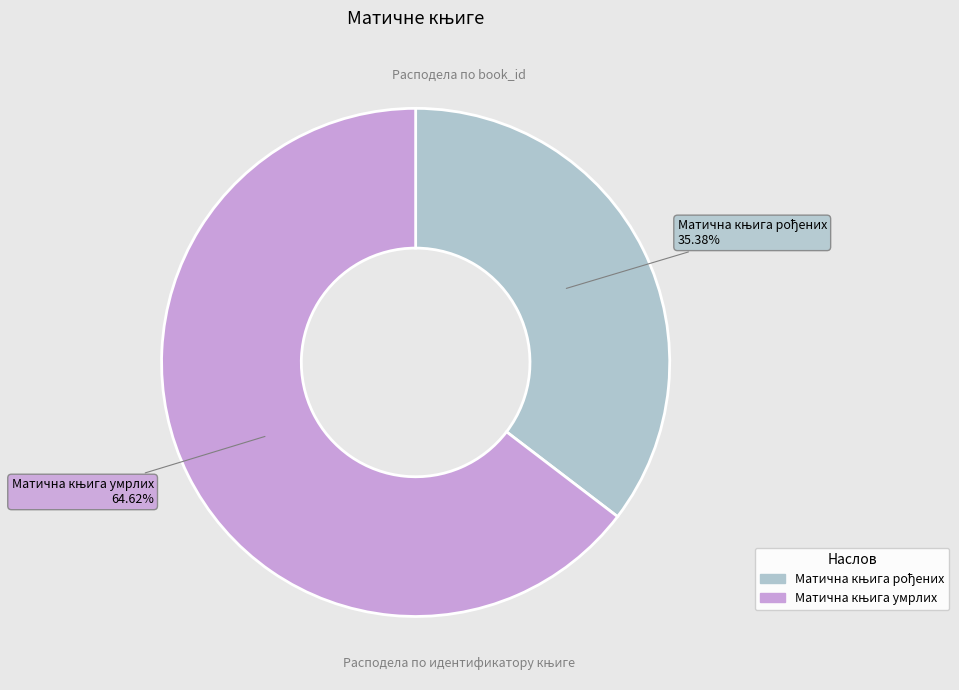

Is there any slice that represents more than half of the pie?

Yes